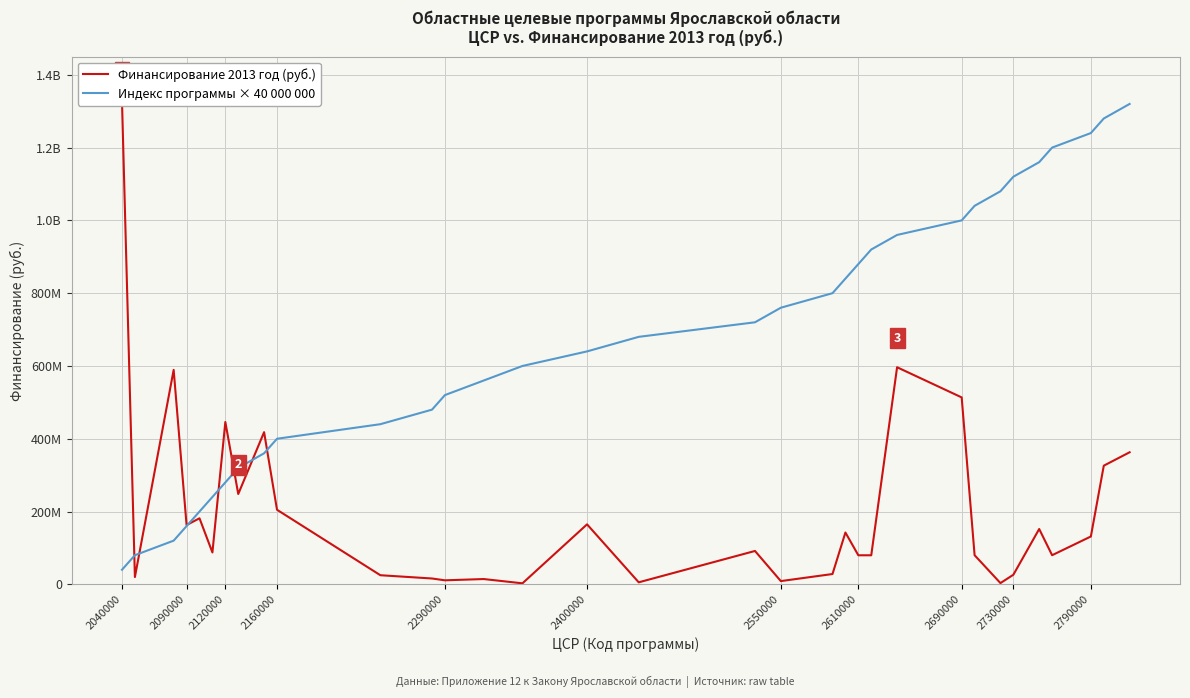

How many times do Индекс программы × 40 000 000 and Финансирование 2013 год (руб.) cross each other?

7